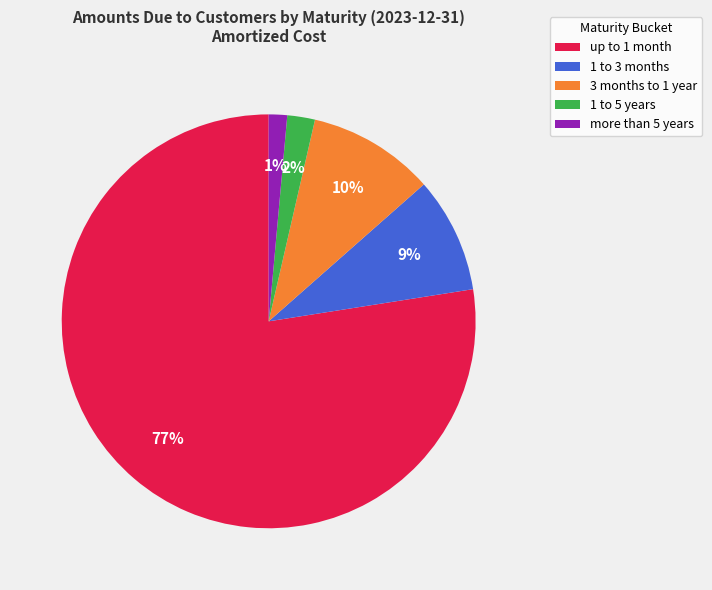

What is the majority slice?

up to 1 month